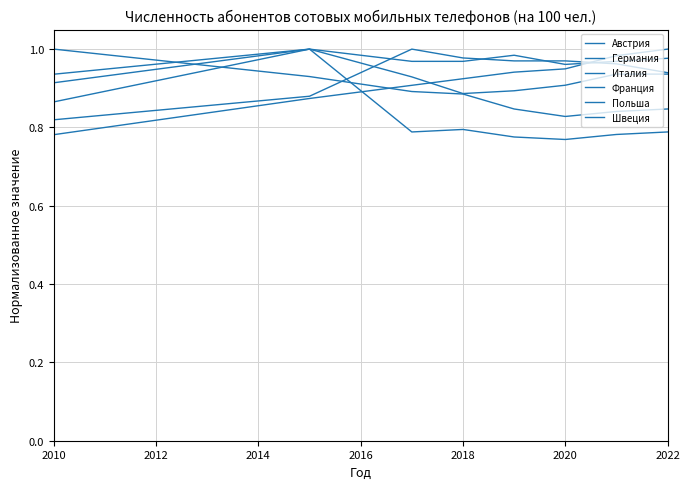

How many lines are shown in the chart?

6